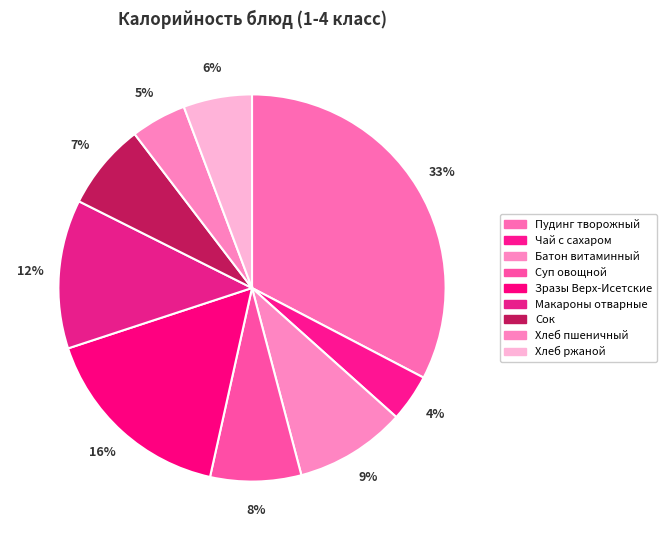

Is it true that Пудинг творожный is 39% of the pie?

False